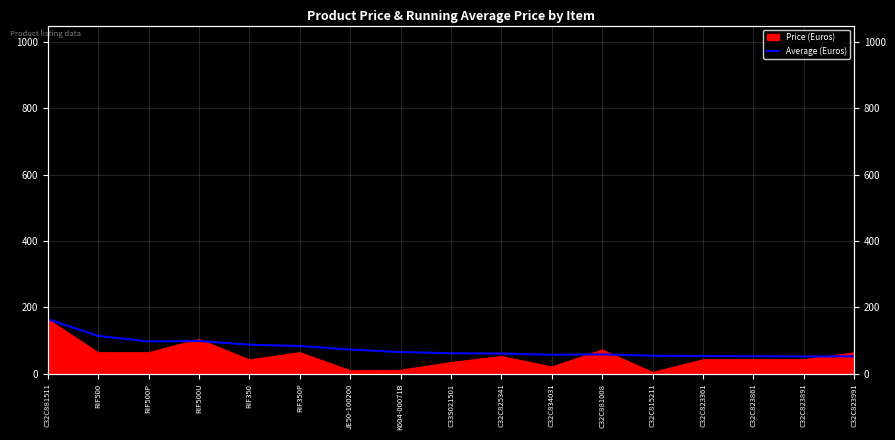

Reading left to right, what are all the values shown in this chart?

164.4	114.1	97.4	99.0	87.6	83.7	73.1	65.4	61.9	60.9	57.3	58.5	54.4	53.5	52.8	52.2	52.8